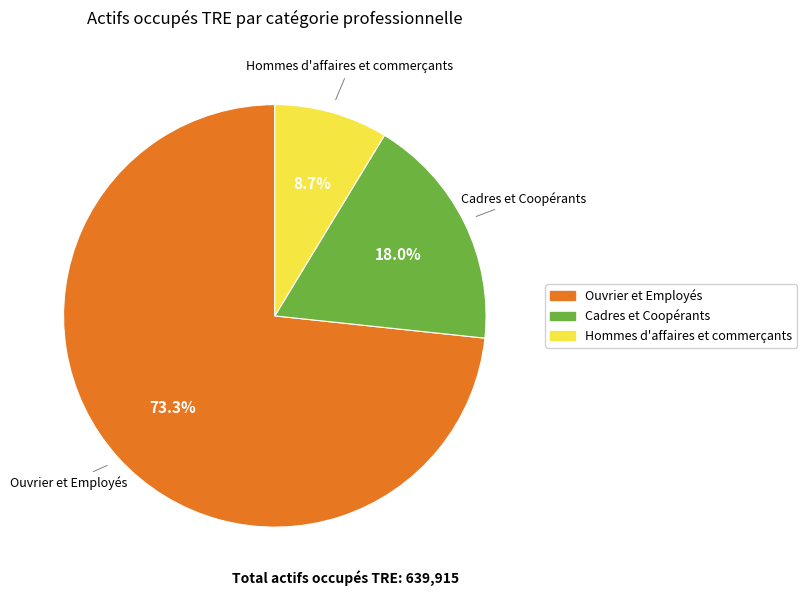

Is there any slice that represents more than half of the pie?

Yes